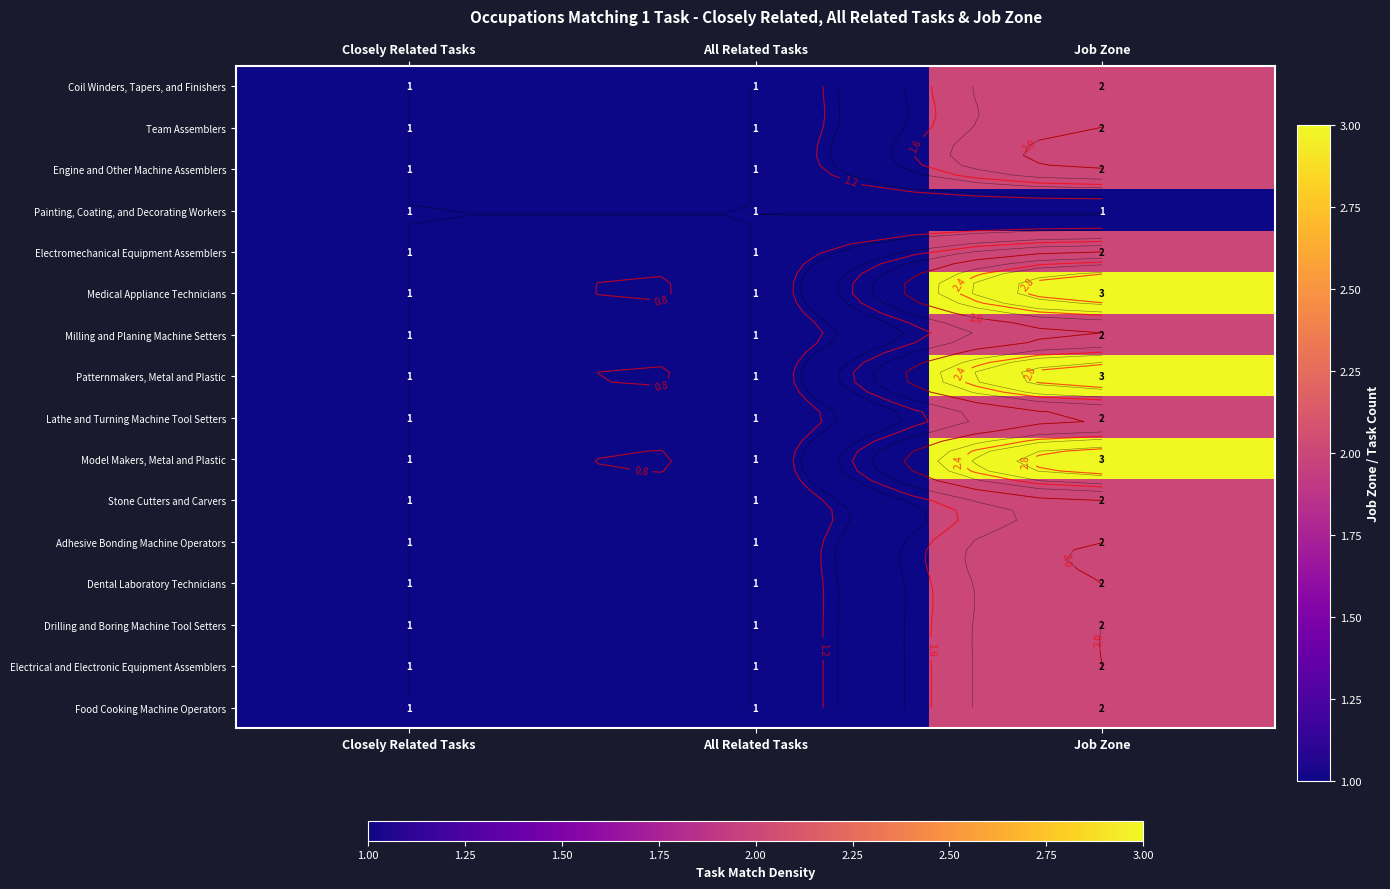

What is the minimum value for Milling and Planing Machine Setters?

1